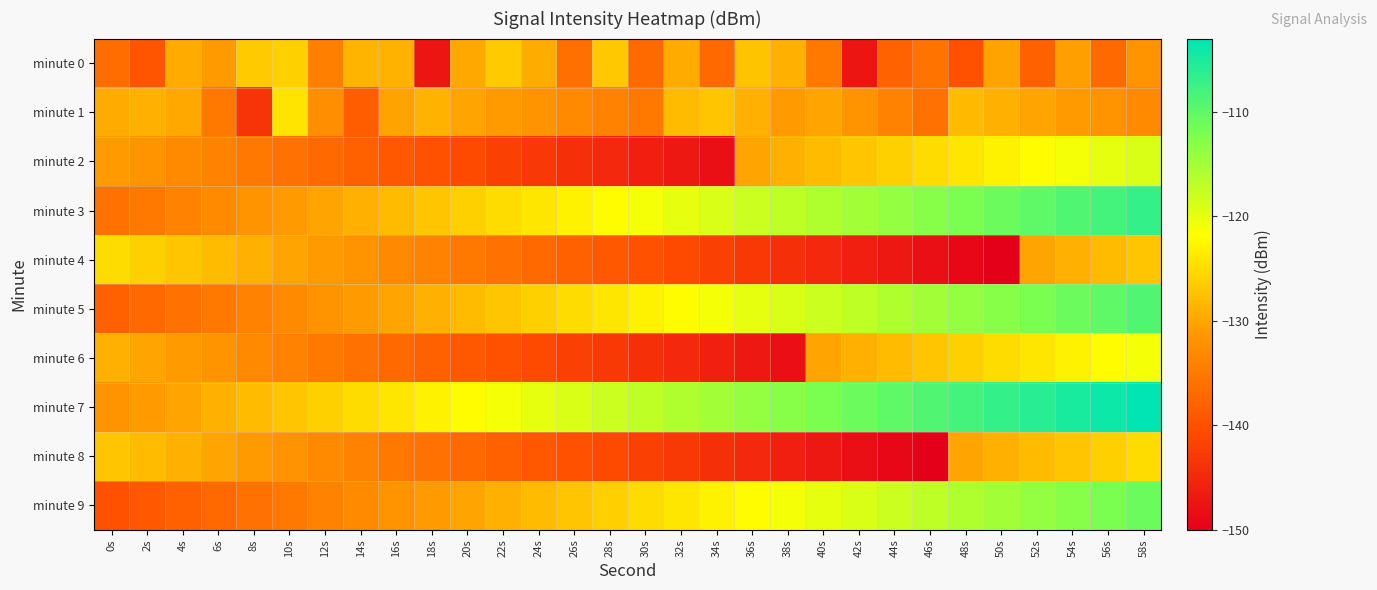

List the series in order of their peak value, lowest first.

minute 0, minute 4, minute 8, minute 1, minute 6, minute 2, minute 9, minute 5, minute 3, minute 7